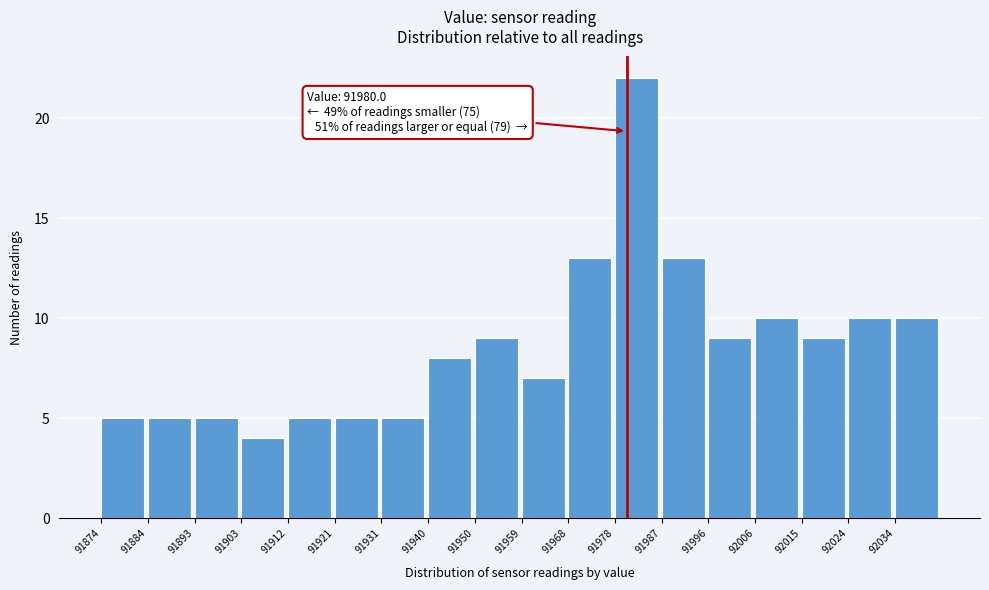

Which range on the x-axis has the tallest bar?

91978 to 91987